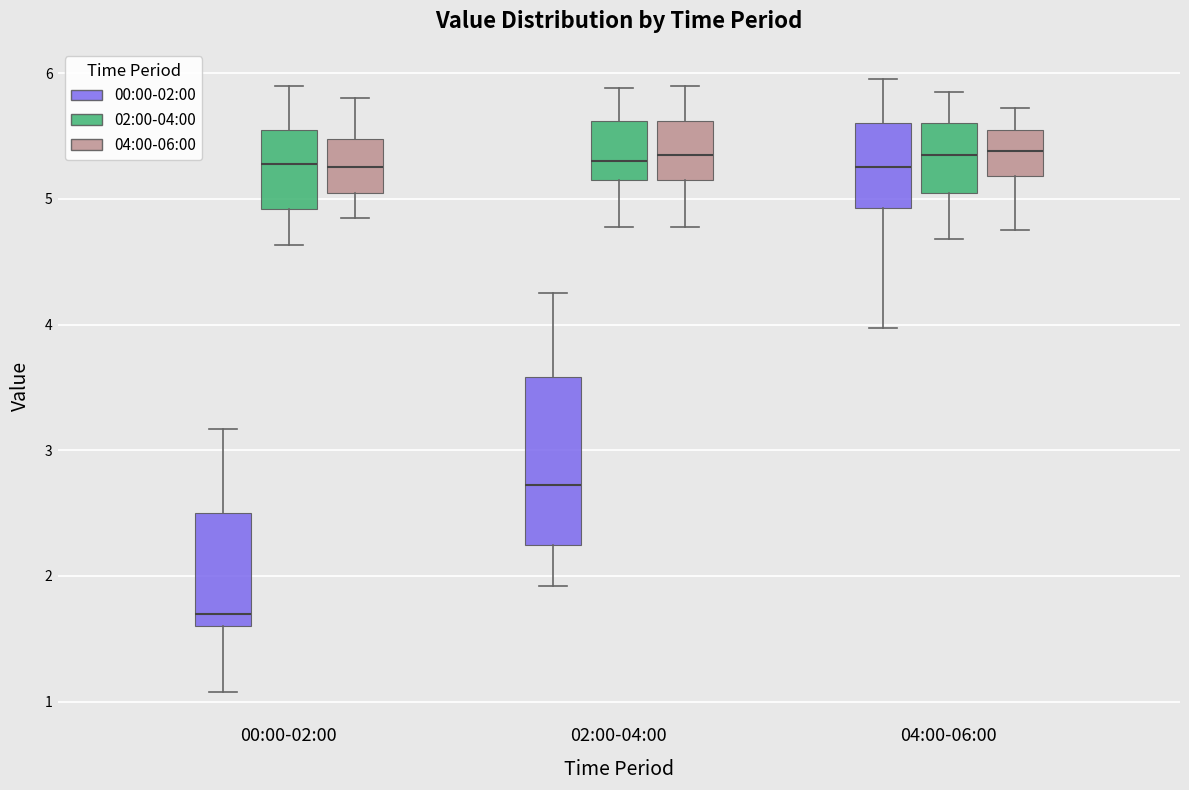

Where does the median line of the box for 00:00-02:00 (02:00-04:00) sit on the y-axis? The values are not printed on the chart, so give them approximately, as read against the axis.

5.3